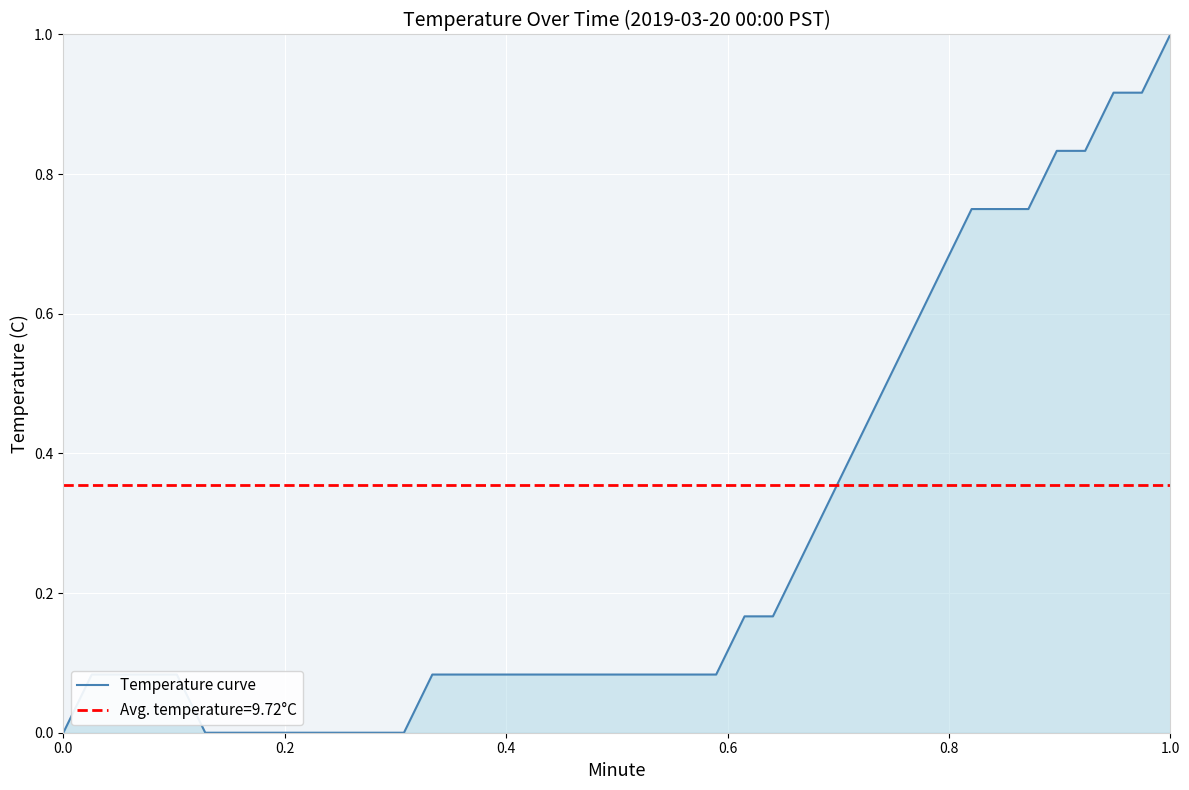

The value of Temperature curve at 0.0 is -0.6. True or false?

False